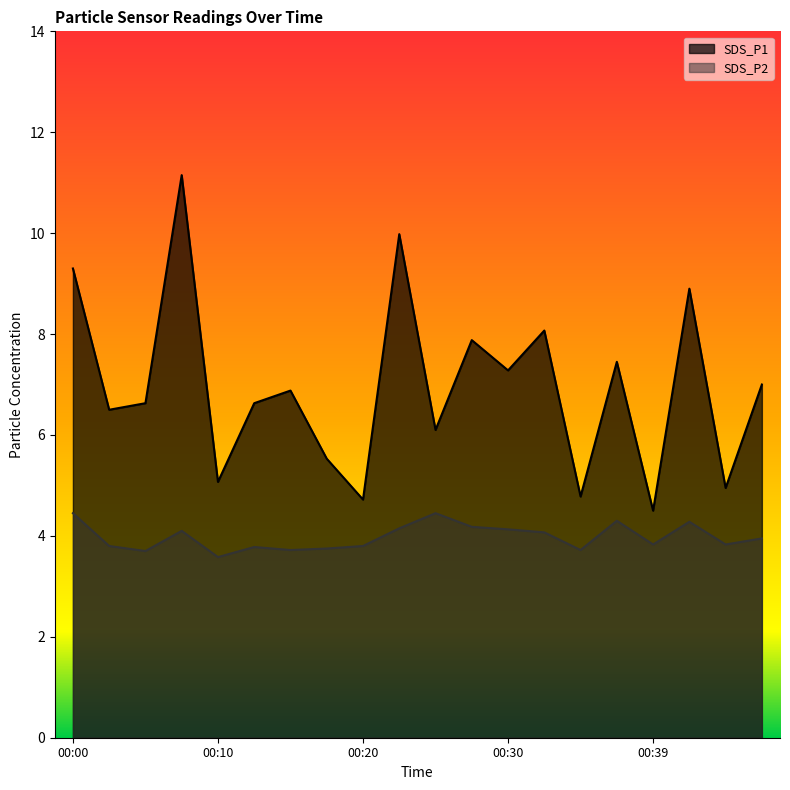

What is the difference between the second highest and minimum values in the SDS_P1 series?

5.5